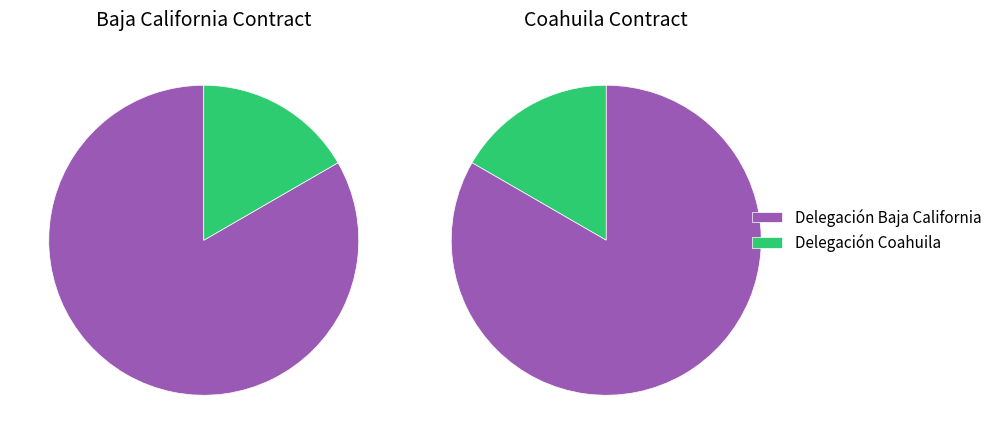

Which slice is the largest?

Delegación Baja California